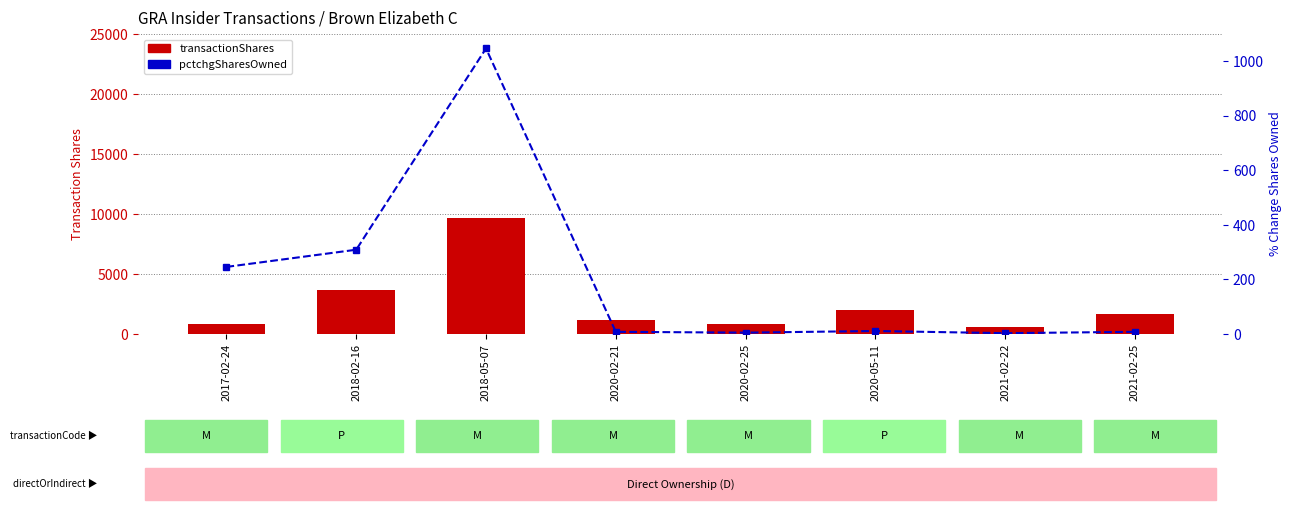

What is the difference between the maximum and minimum values in the pctchgSharesOwned series?

1044